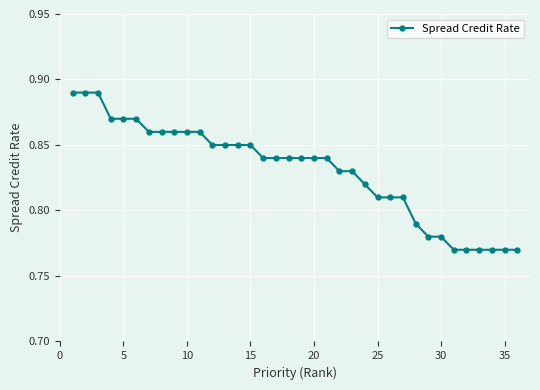

How many values are between 0 and 1?

36